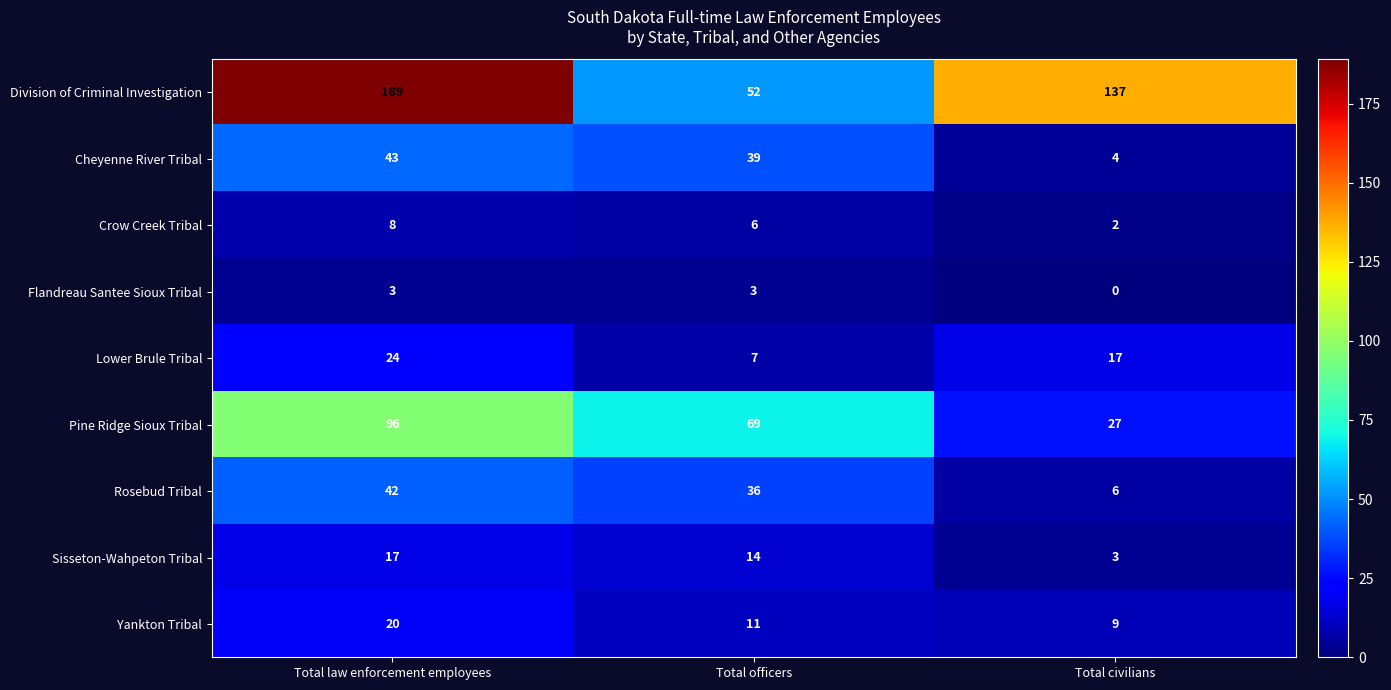

Where does the Cheyenne River Tribal series first go above 39?

Total law enforcement employees